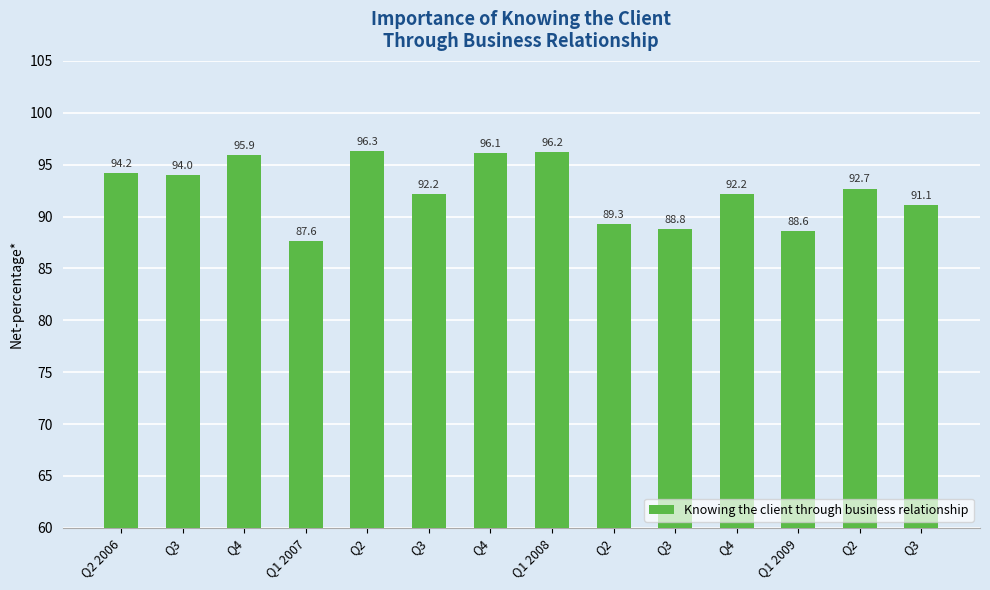

What is the greatest value displayed?

96.3